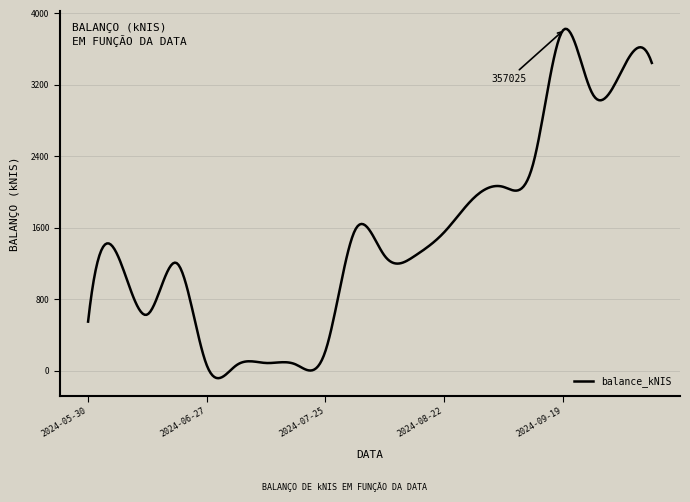

What is the maximum value shown in the chart?

3828.3